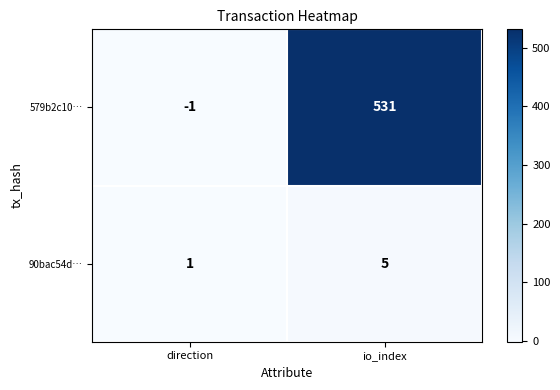

Reading left to right, list all the values displayed in this chart.

579b2c10…: direction=-1	io_index=531
90bac54d…: direction=1	io_index=5